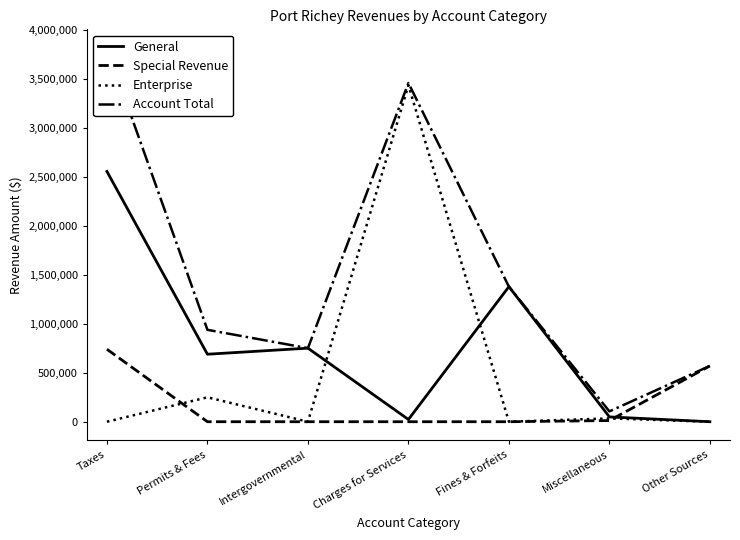

Which series changed the most between Permits & Fees and Miscellaneous?

Account Total